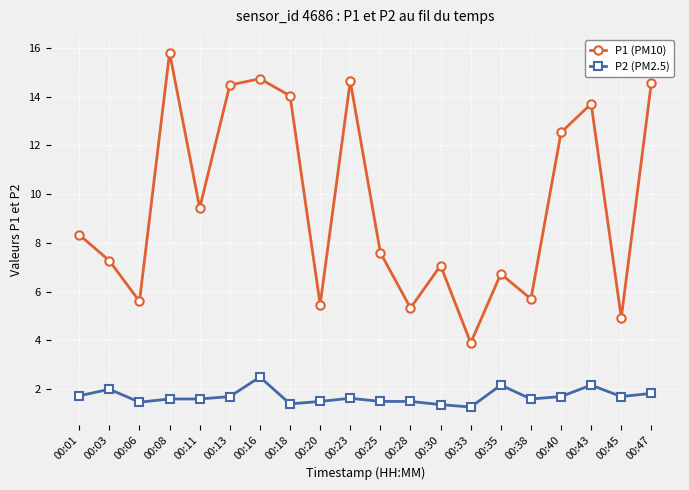

At 00:38, list the series in order from largest to smallest.

P1 (PM10), P2 (PM2.5)